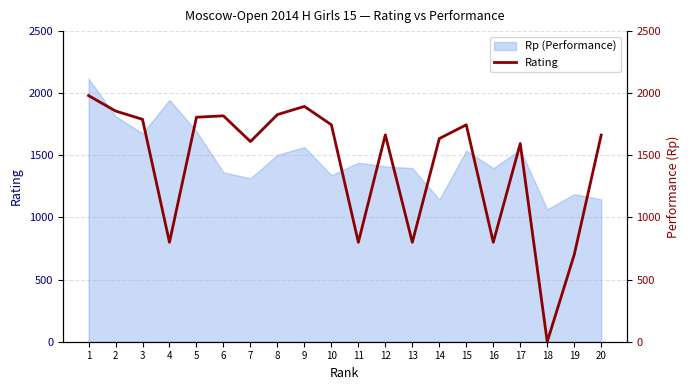

Where does the data first go above 1665?

1